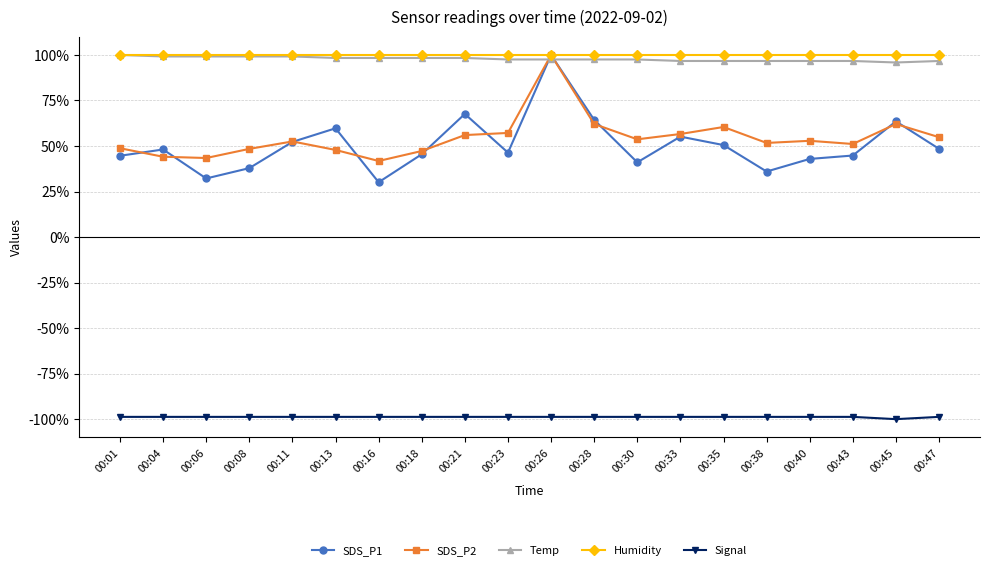

True or false: Signal has a value of -98.8 at 00:30.

True